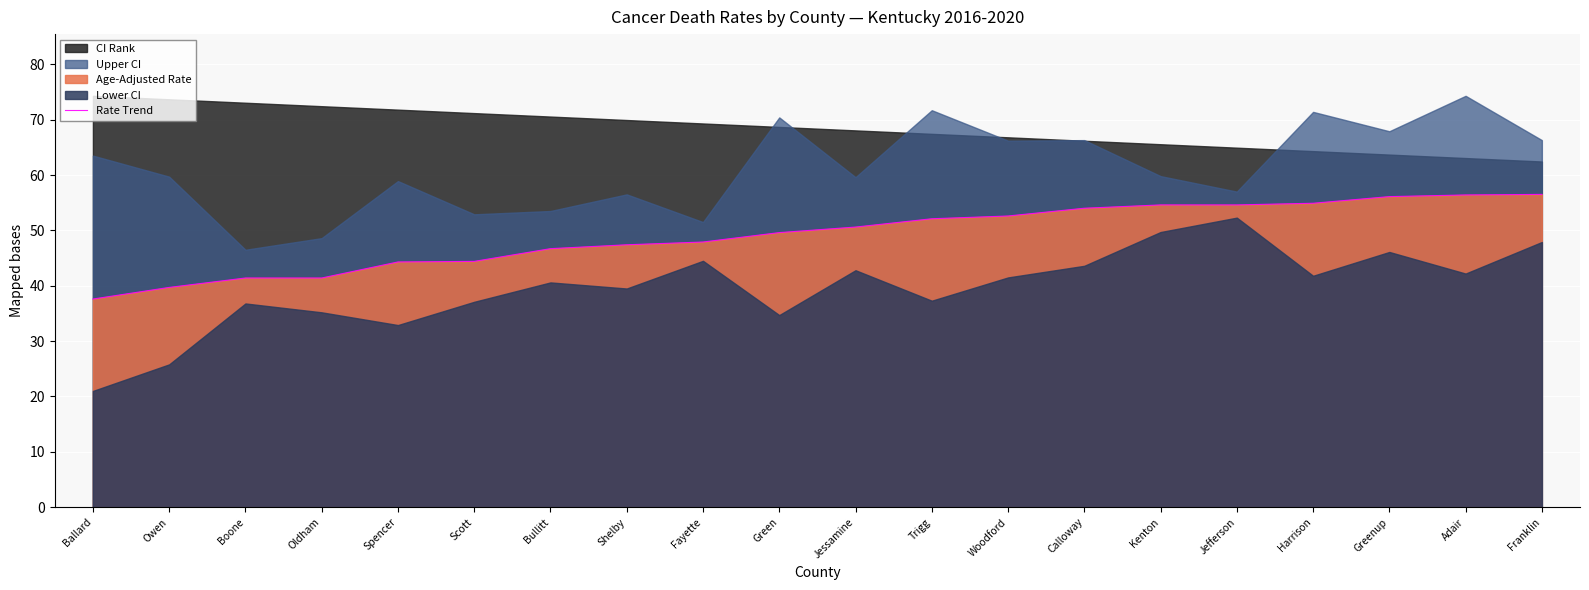

How many lines are shown in the chart?

1